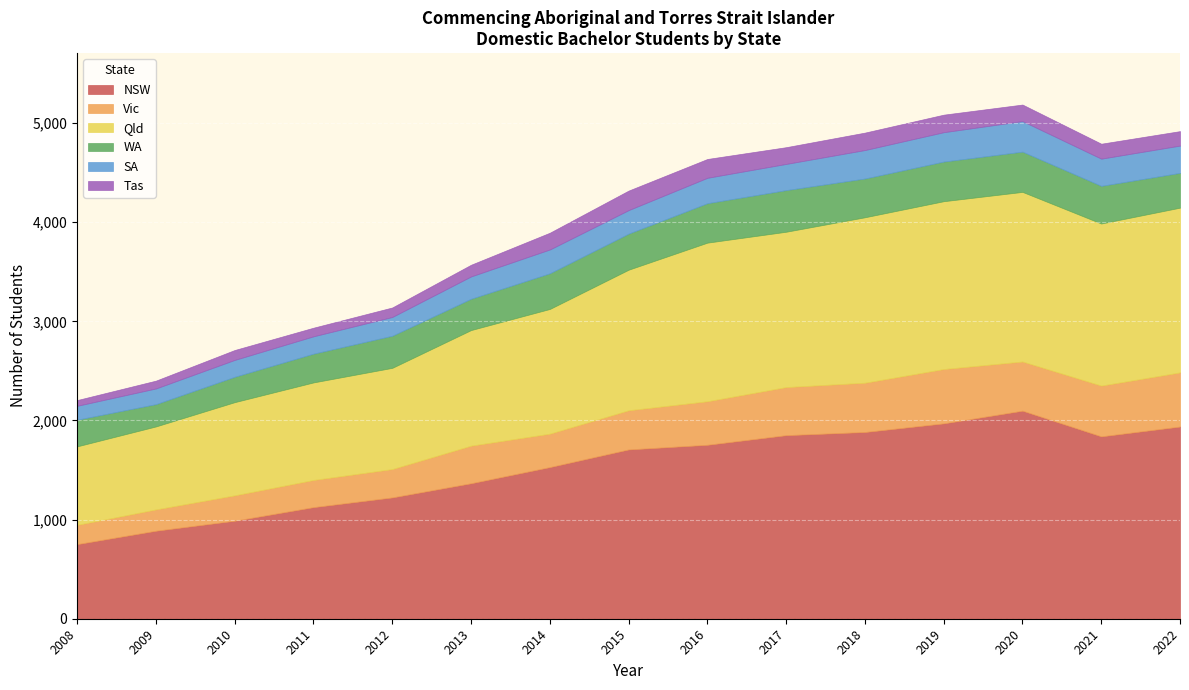

The NSW series shows 1971 at 2019. True or false?

True